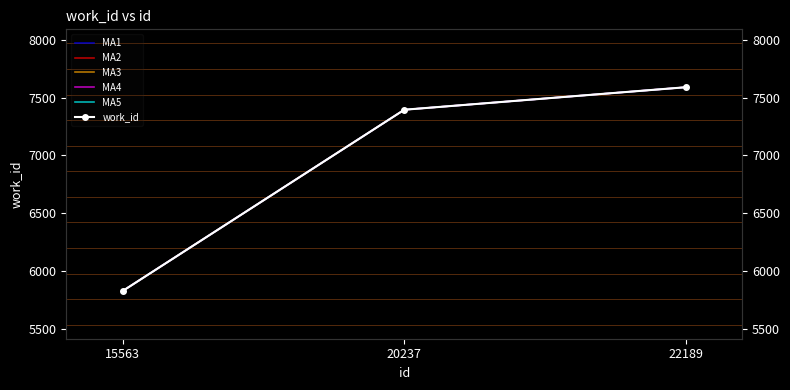

Reading left to right, what are all the values shown in this chart?

MA1: 15563=5826	20237=7396	22189=7591
MA2: 15563=5826	20237=7396	22189=7591
MA3: 15563=5826	20237=7396	22189=7591
MA4: 15563=5826	20237=7396	22189=7591
MA5: 15563=5826	20237=7396	22189=7591
work_id: 15563=5826	20237=7396	22189=7591